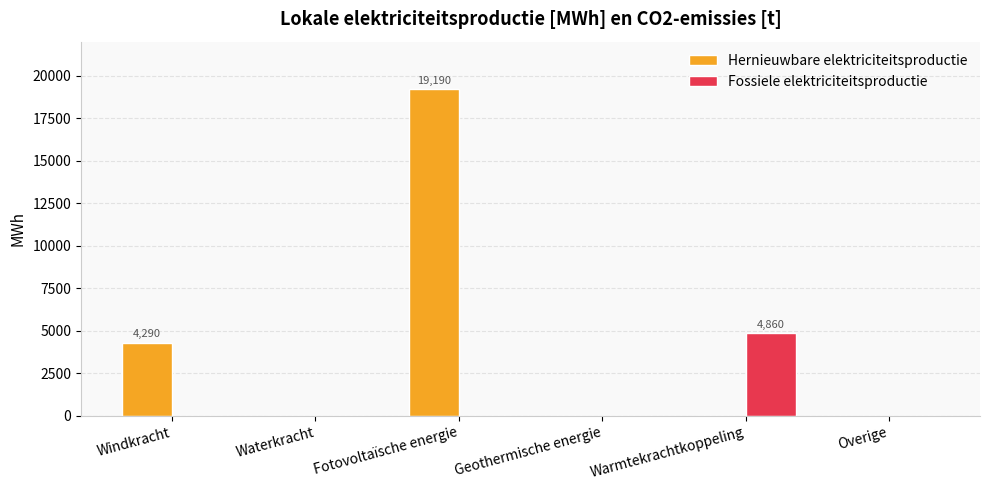

How many values in the Hernieuwbare elektriciteitsproductie series exceed 0?

2